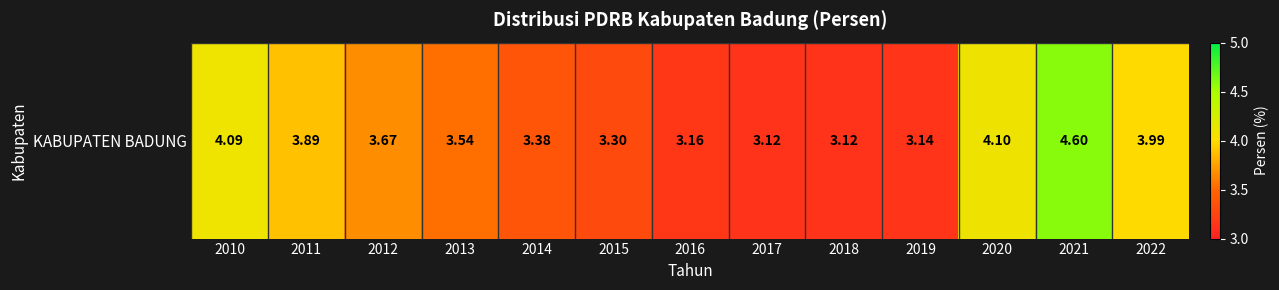

List the labels in order of value, largest first.

2021, 2020, 2010, 2022, 2011, 2012, 2013, 2014, 2015, 2016, 2019, 2017, 2018